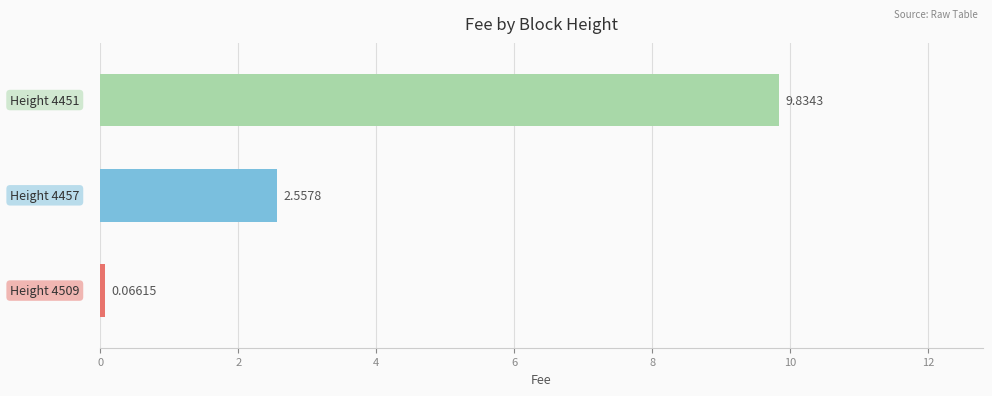

What is the difference between the maximum and second lowest values?

7.3